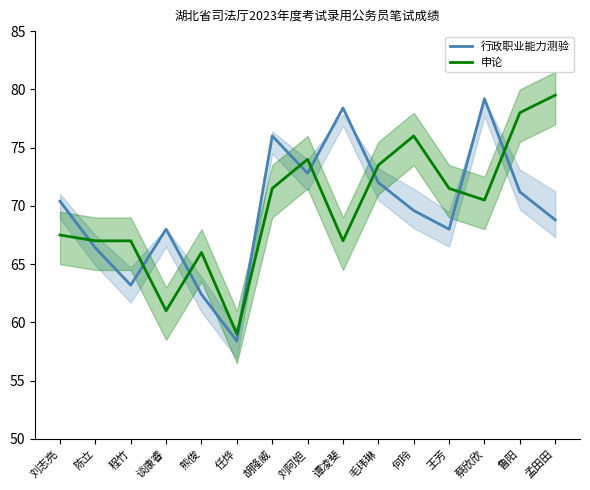

What is the average value of the 行政职业能力测验 series?

69.7